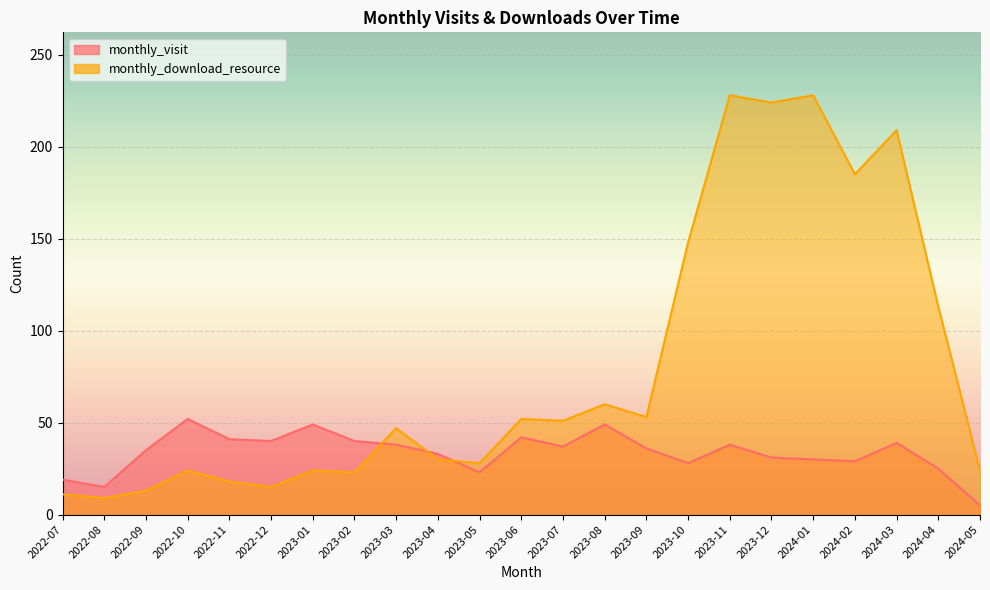

Where does the monthly_visit series first go above 36?

2022-10